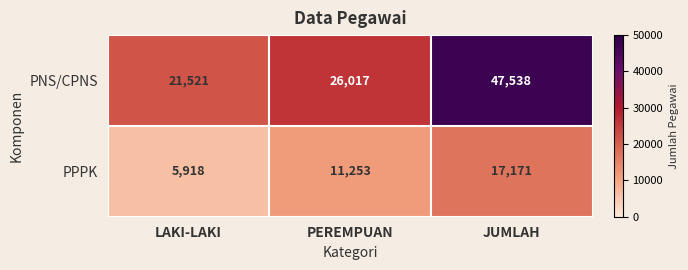

Where is PPPK nearest to the value 11544?

PEREMPUAN